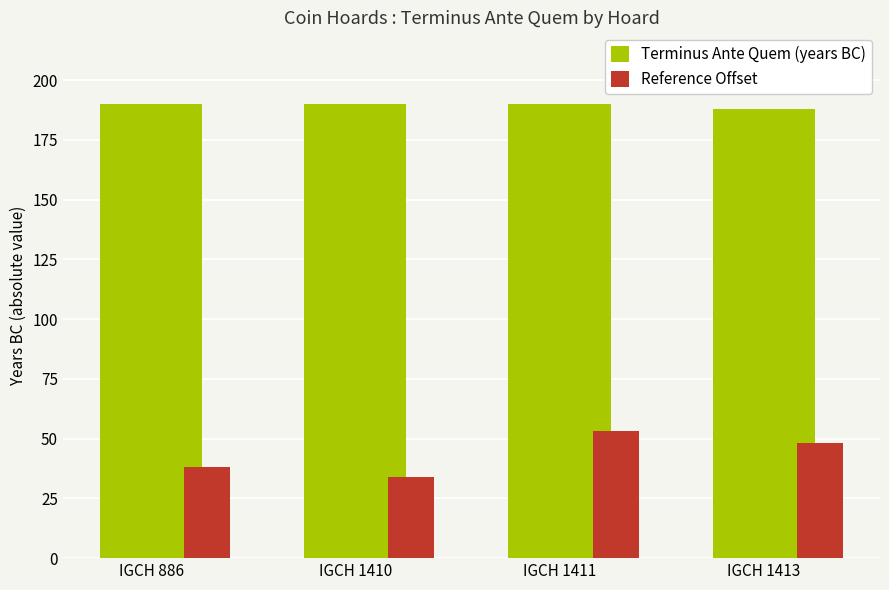

At which category is the sum across all series the highest?

IGCH 1411